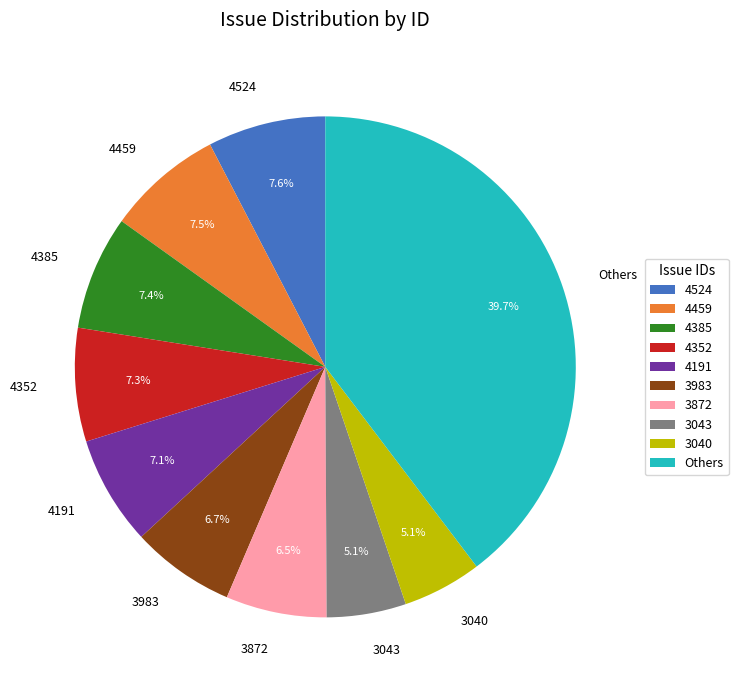

Which category has the biggest portion of the pie?

Others